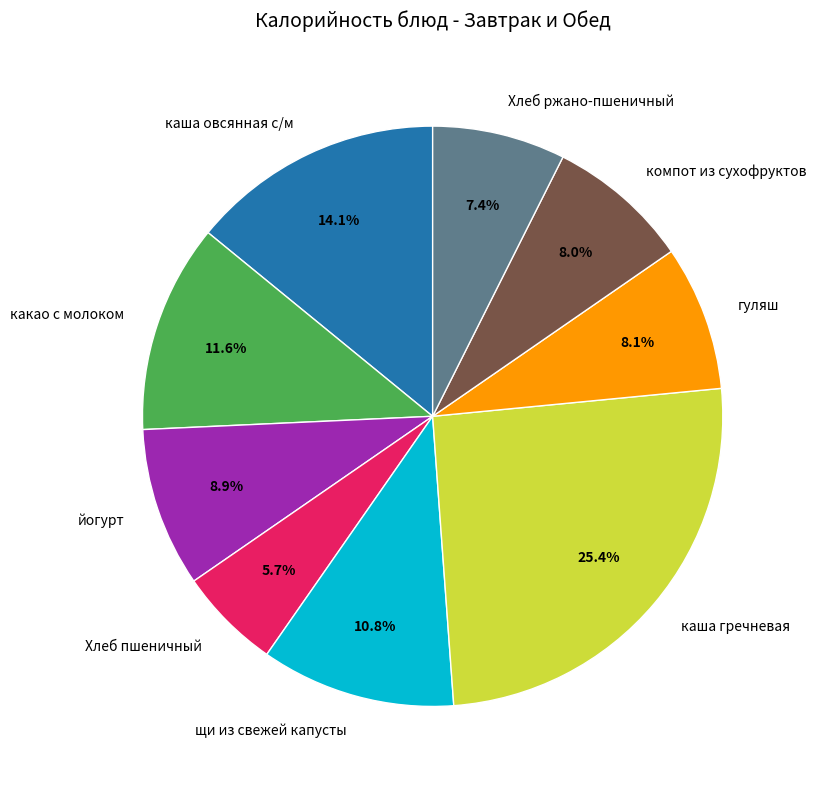

Approximately how many times larger is the value at щи из свежей капусты compared to каша овсянная с/м?

0.8